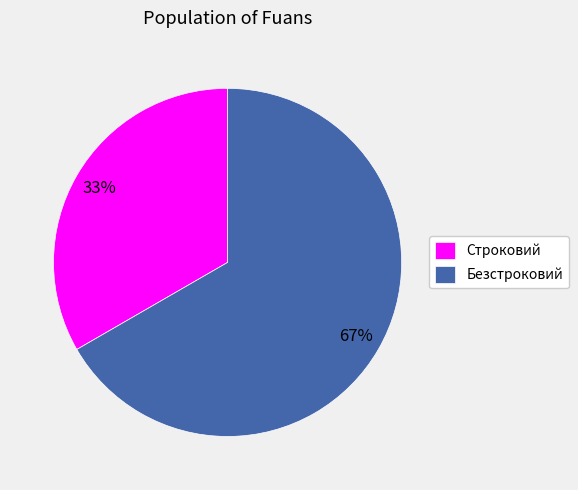

True or false: Строковий accounts for 33% of the total.

True